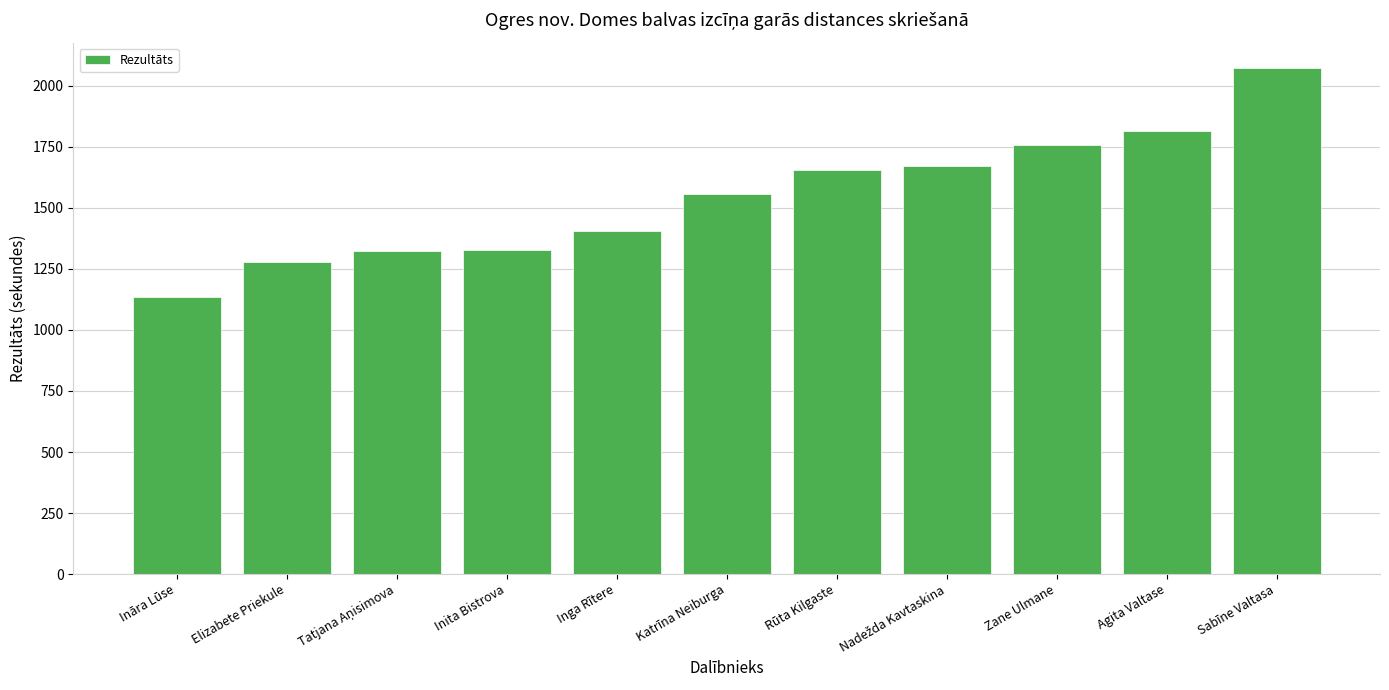

Does the chart contain stacked bars?

No